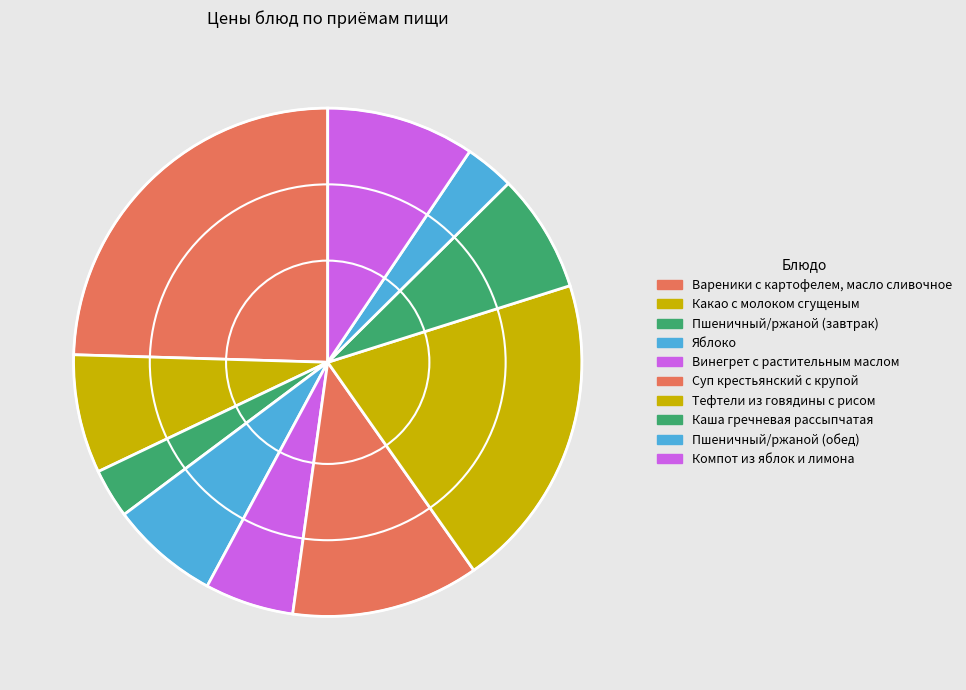

Which has a higher value, Компот из яблок и лимона or Яблоко?

Компот из яблок и лимона